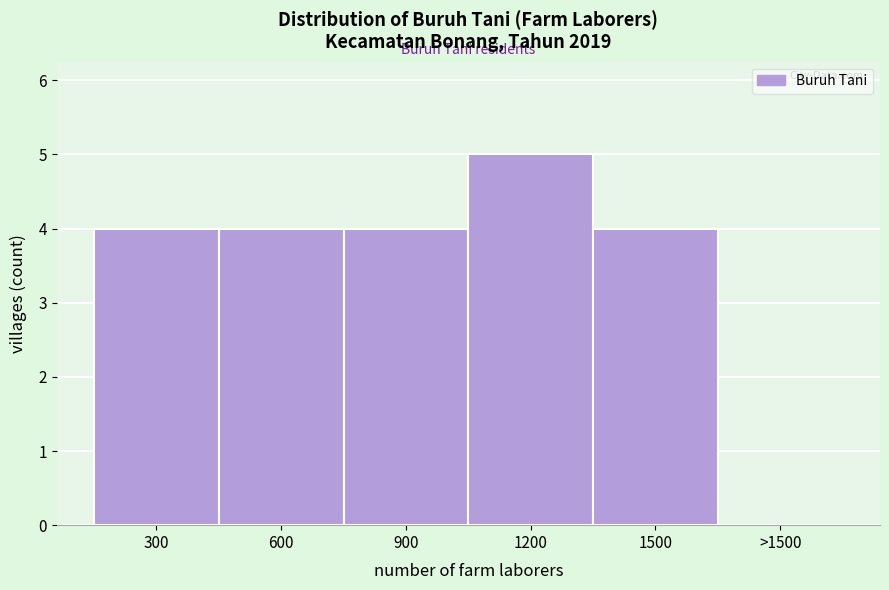

Reading left to right, extract all data points from this chart.

300=4	600=4	900=4	1200=5	1500=4	>1500=0